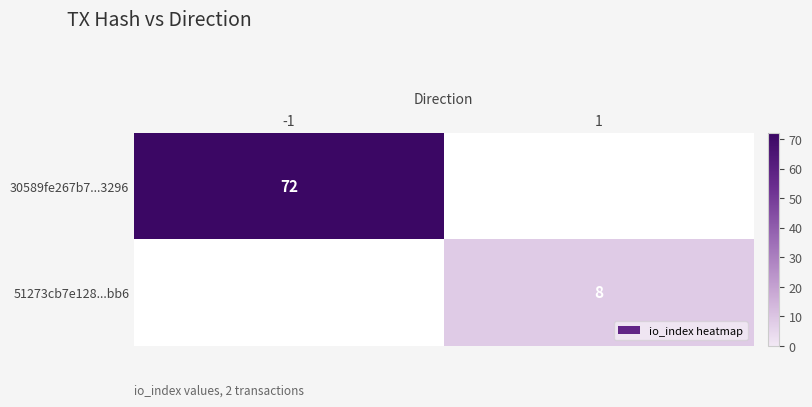

The 51273cb7e128...bb6 series shows 8 at 1. True or false?

True